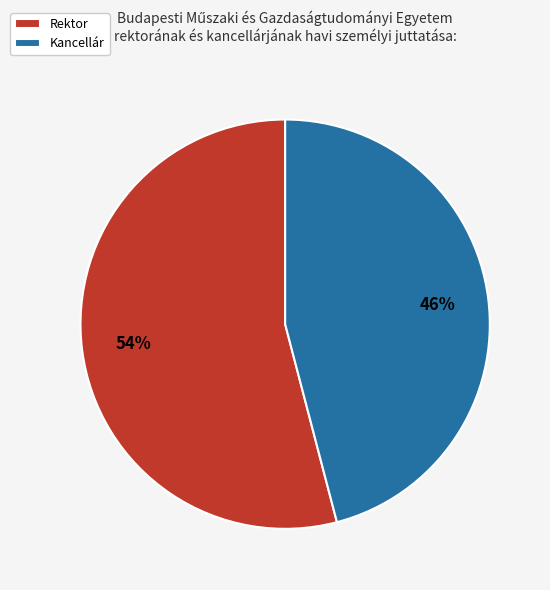

To the nearest percent, what is the difference between the Rektor and Kancellár slice percentages?

8%